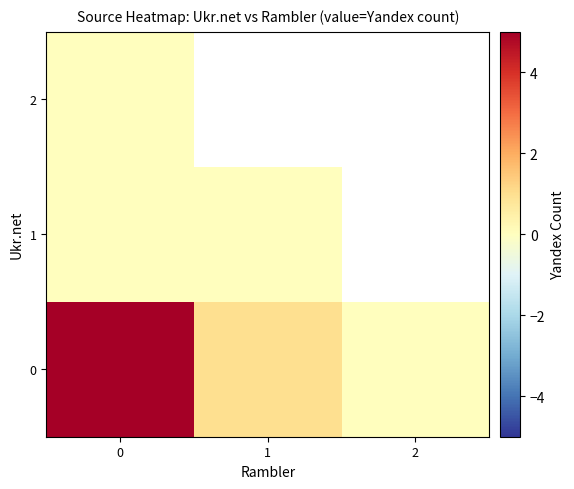

Is it true that 0 equals 0.0 at 2?

True